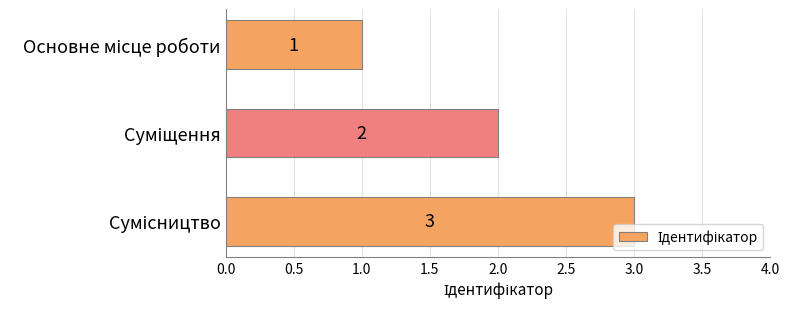

How many values are between 1 and 3?

3